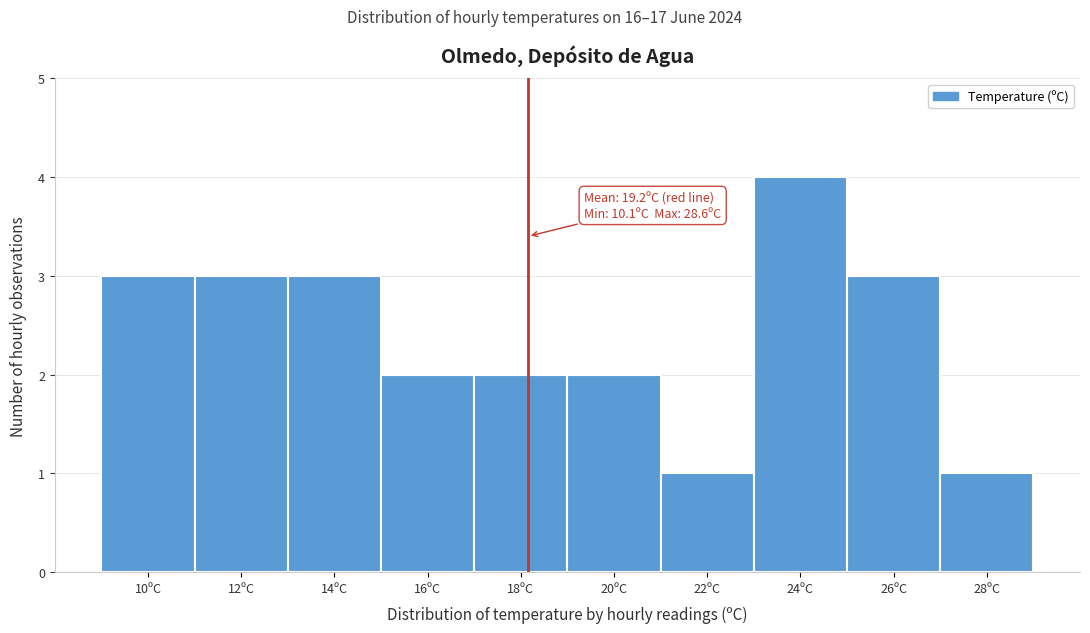

Reading left to right, what are all the values shown in this chart?

3	3	3	2	2	2	1	4	3	1